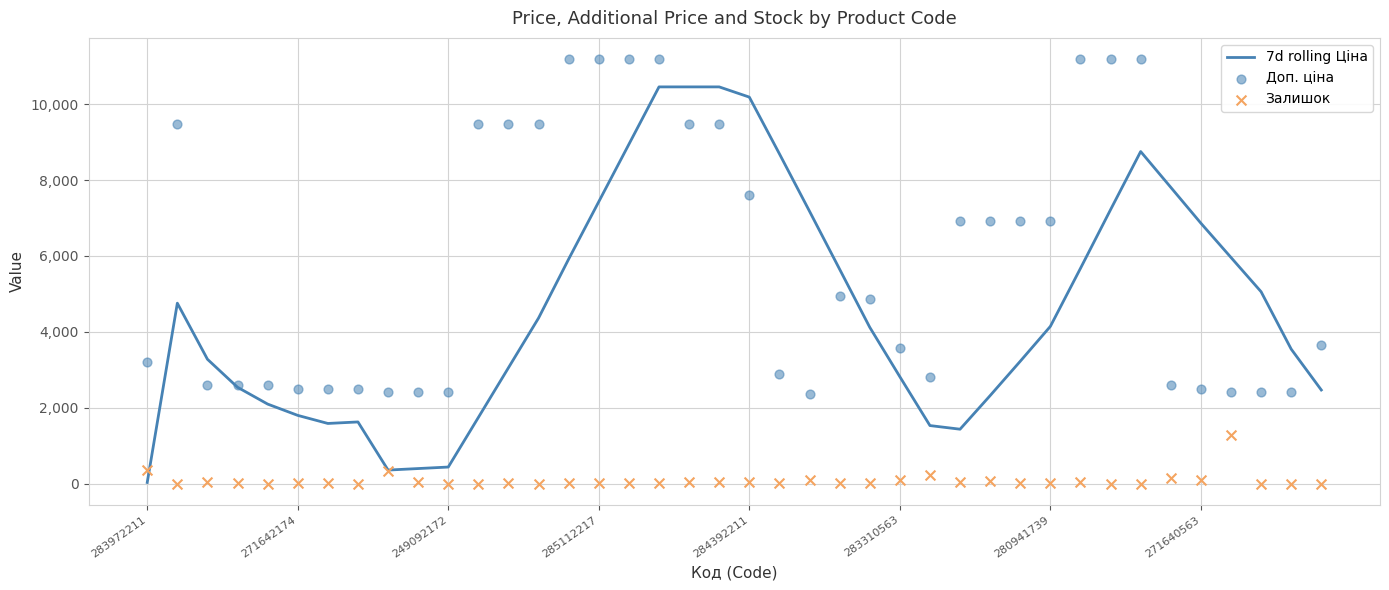

At how many categories does at least one series exceed 7284?

16